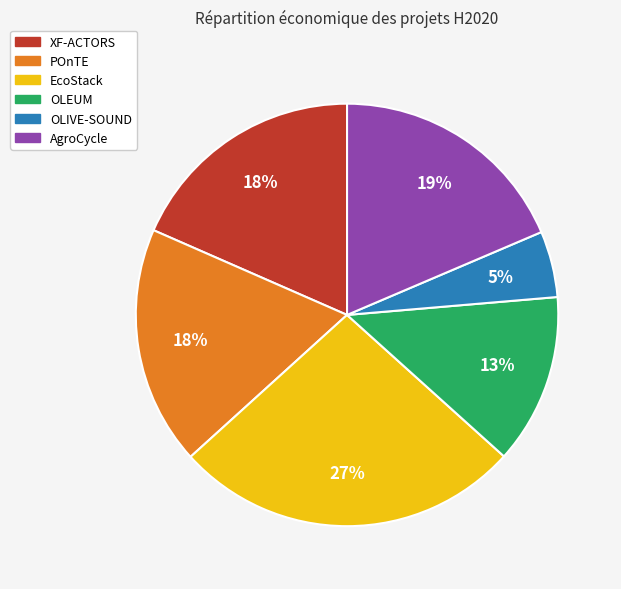

Do POnTE and OLIVE-SOUND together represent more than half of the pie?

No